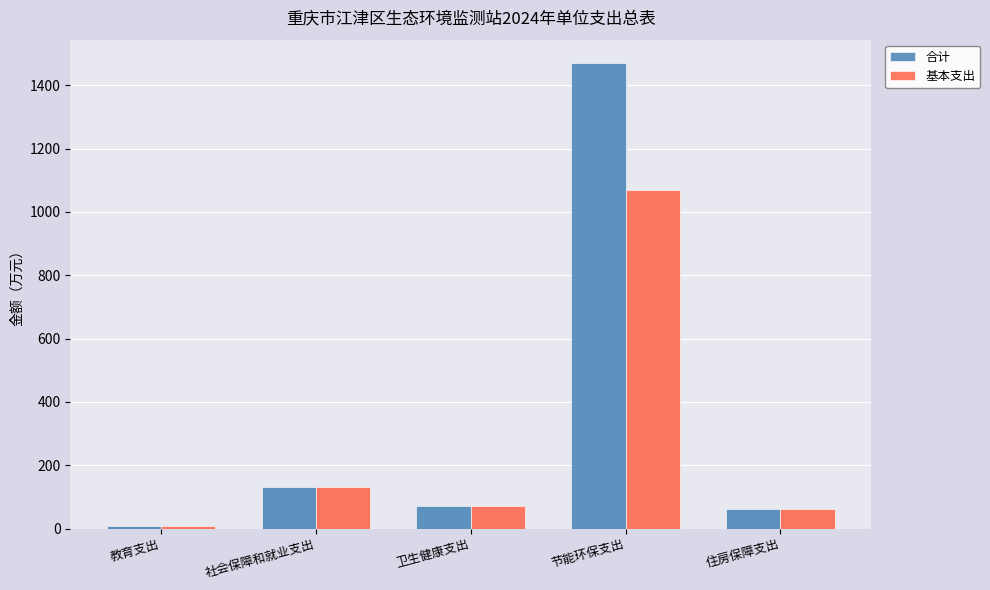

List the series in order of their overall mean, lowest first.

基本支出, 合计